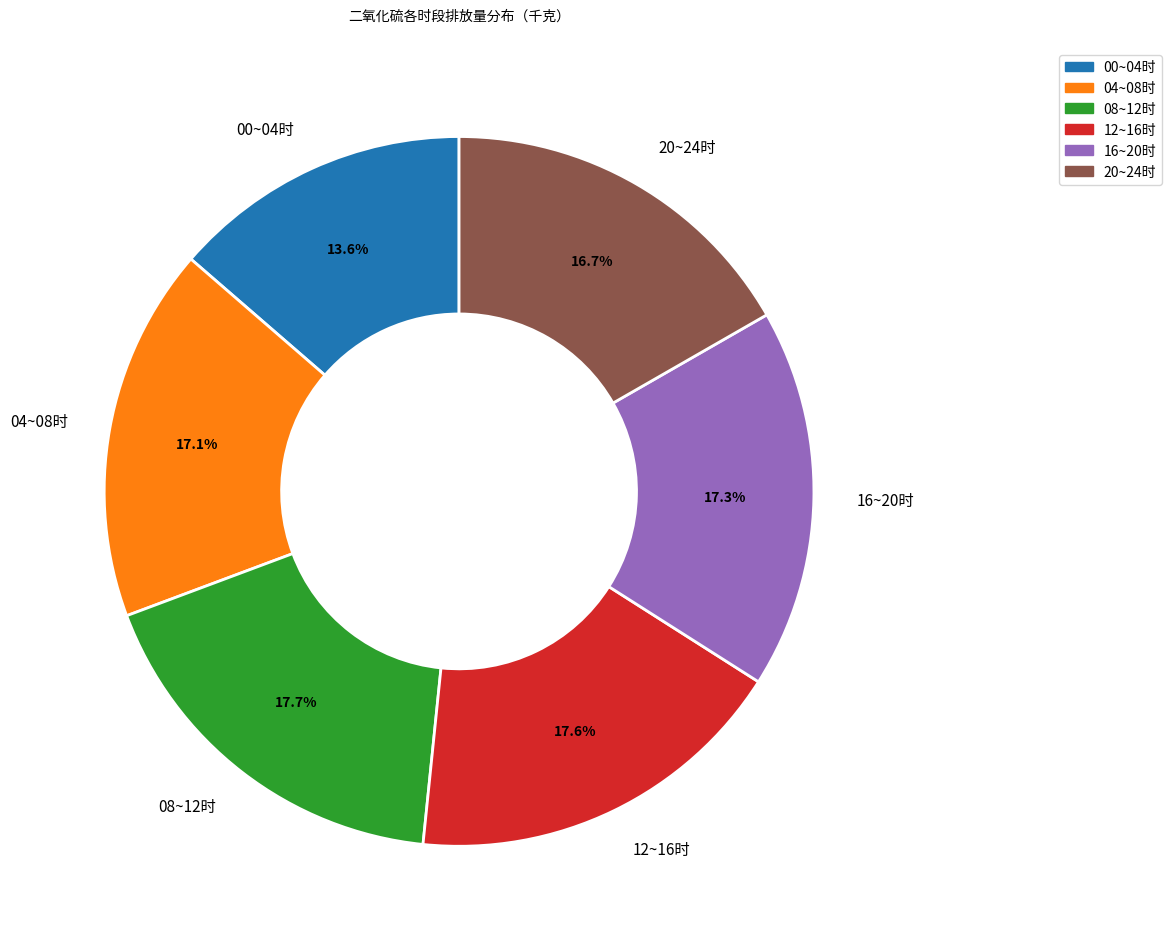

What portion of the pie excludes 00~04时?

86.4%